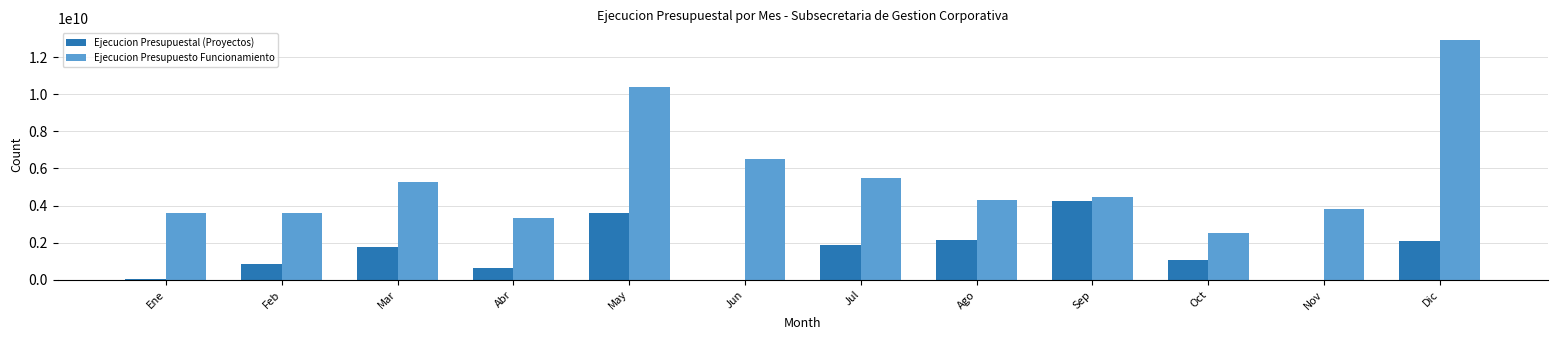

The value of Ejecucion Presupuestal (Proyectos) at Dic is 2083115256. True or false?

True